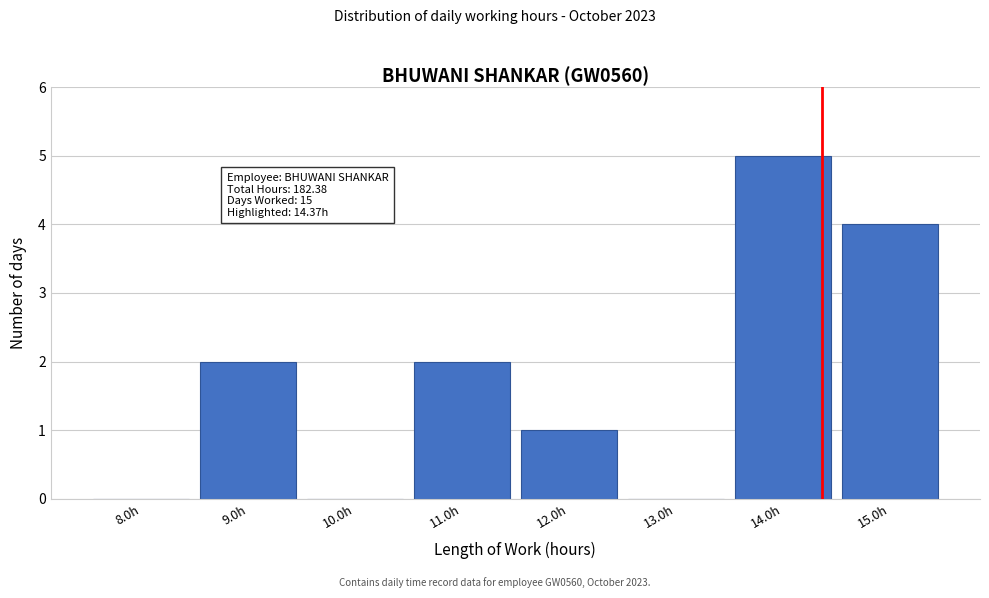

Over which range of the x-axis is the bar tallest?

13.5 to 14.5